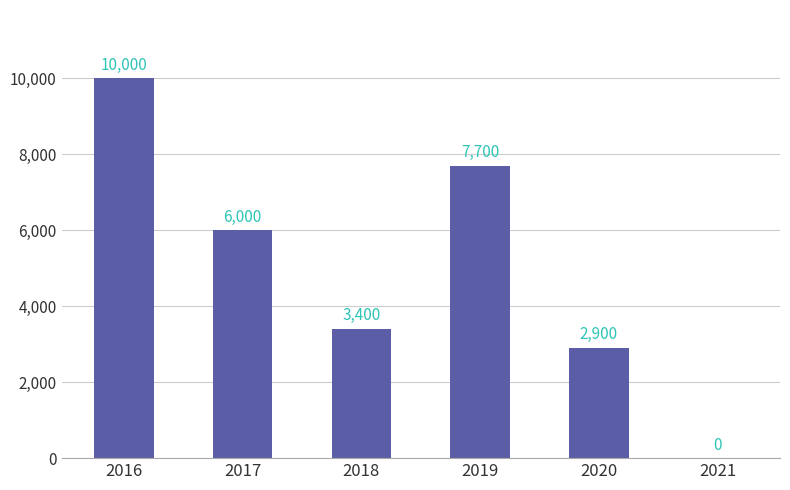

Where is the data nearest to the value 5000?

2017